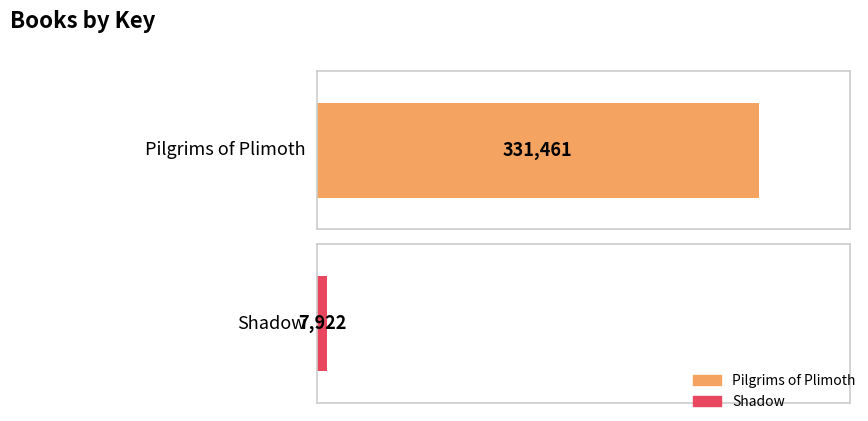

What is the difference between the maximum and minimum values?

323539